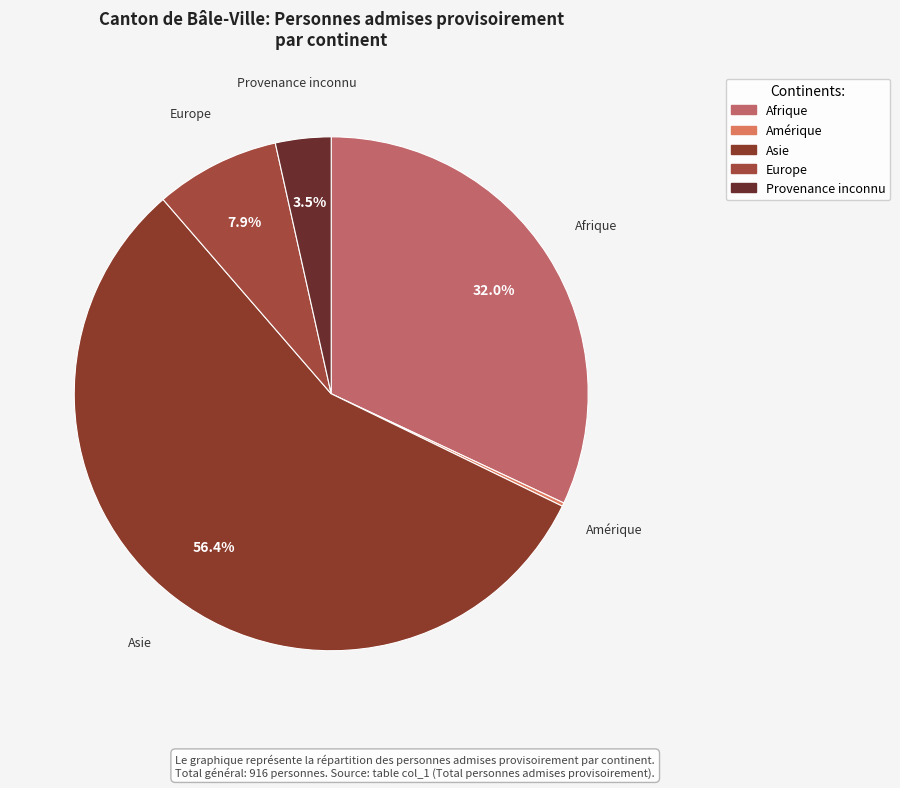

To the nearest percent, what is the average slice percentage?

20%